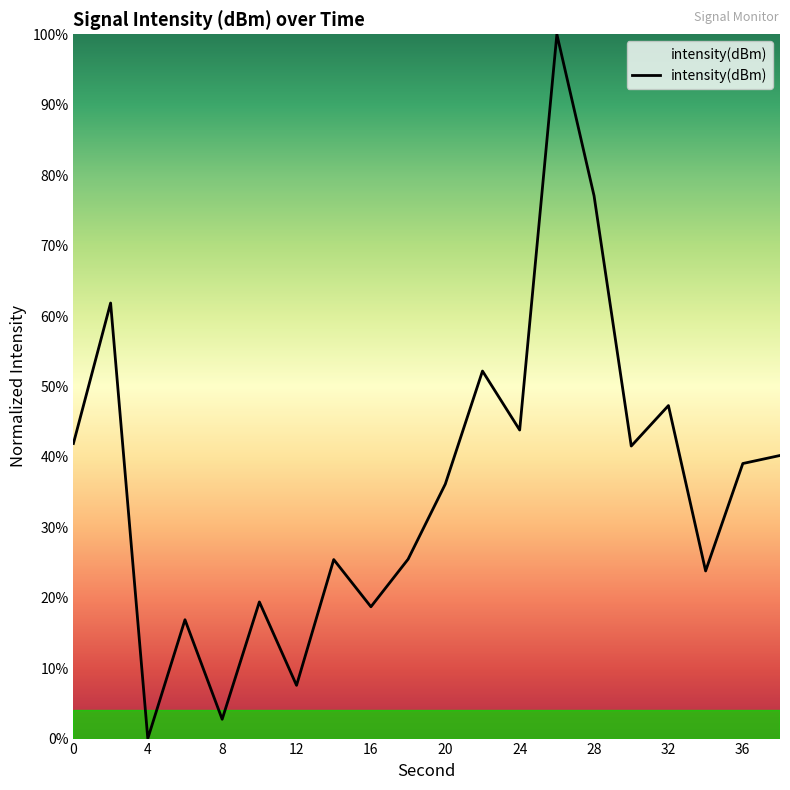

What is the maximum value shown in the chart?

100.0